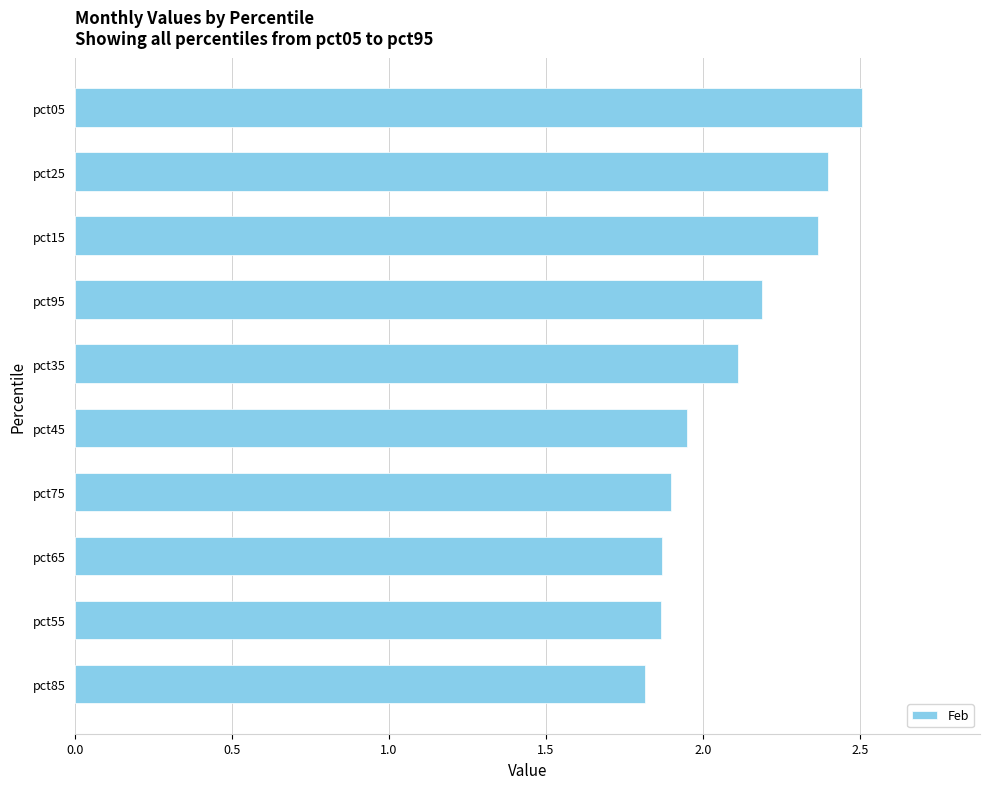

How many bars are there in total?

10